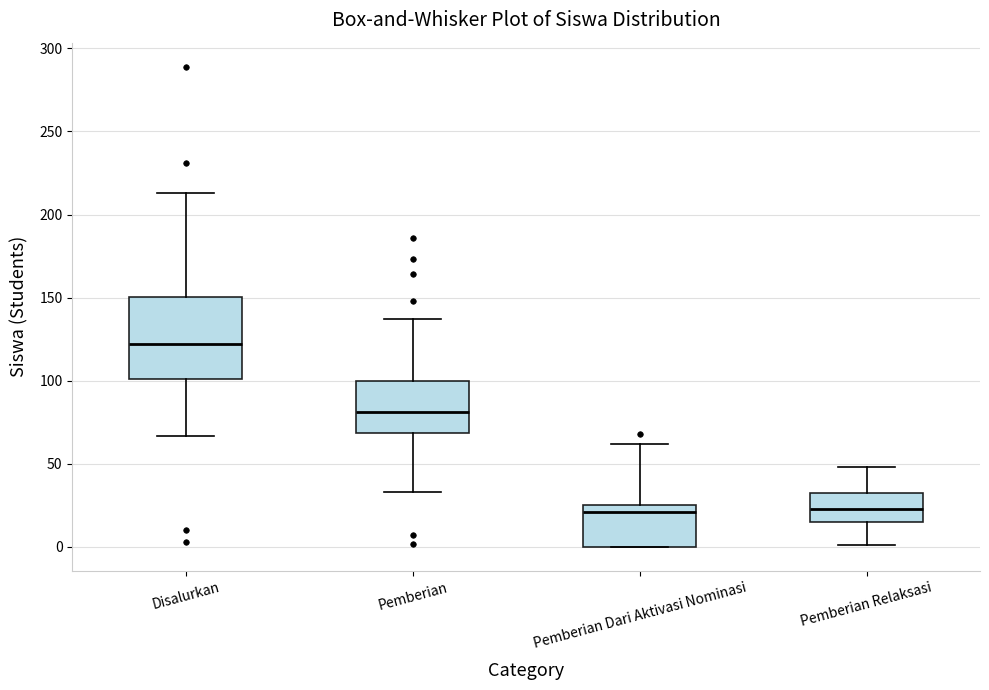

Reading left to right, transcribe this box plot: for each box, give where its median line is, the range the box spans, and where its two whiskers end, as read against the y-axis. The values are not printed on the chart, so give them approximately, as read against the axis.

Disalurkan: median 120, box 100 to 150, whiskers 65 to 215
Pemberian: median 80, box 70 to 100, whiskers 35 to 135
Pemberian Dari Aktivasi Nominasi: median 20, box 0 to 25, whiskers 0 to 60
Pemberian Relaksasi: median 25, box 15 to 30, whiskers 0 to 50